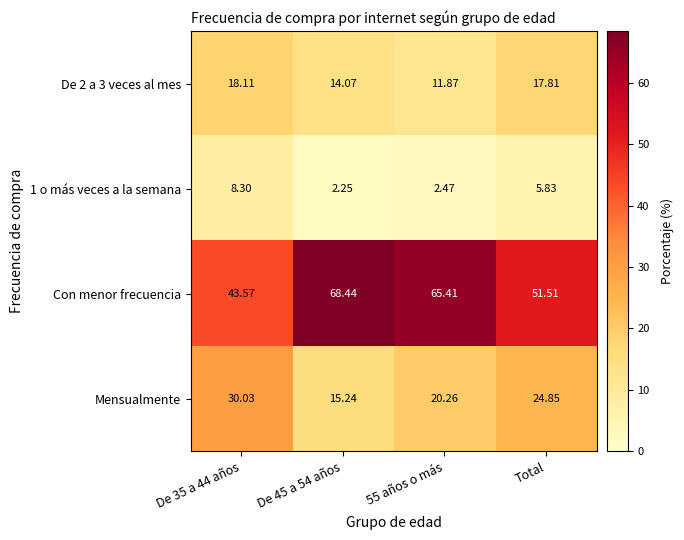

Which series has the widest spread of values?

Con menor frecuencia